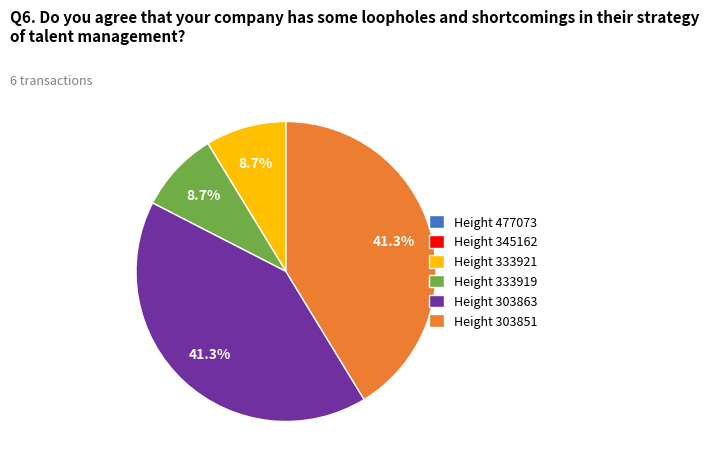

What percentage is NOT represented by Height 333919?

91.3%